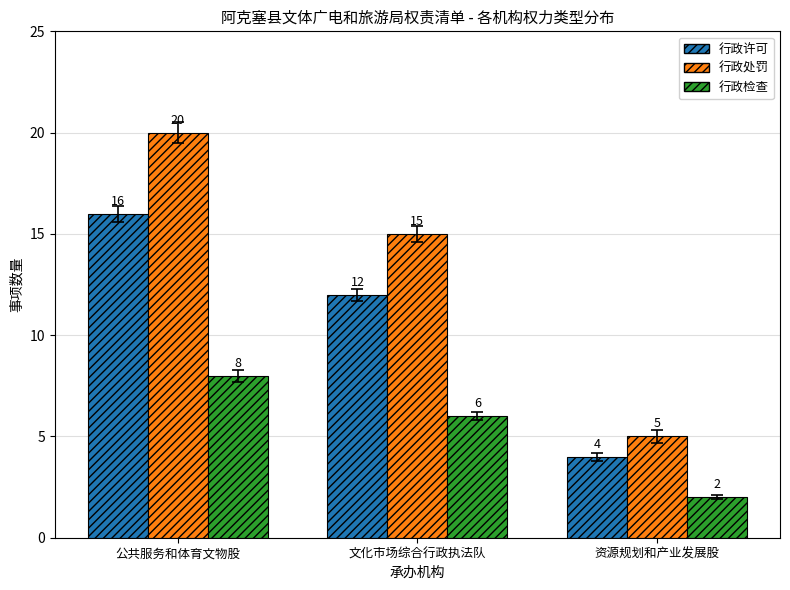

What is the label of the 2nd bar from the right?

文化市场综合行政执法队